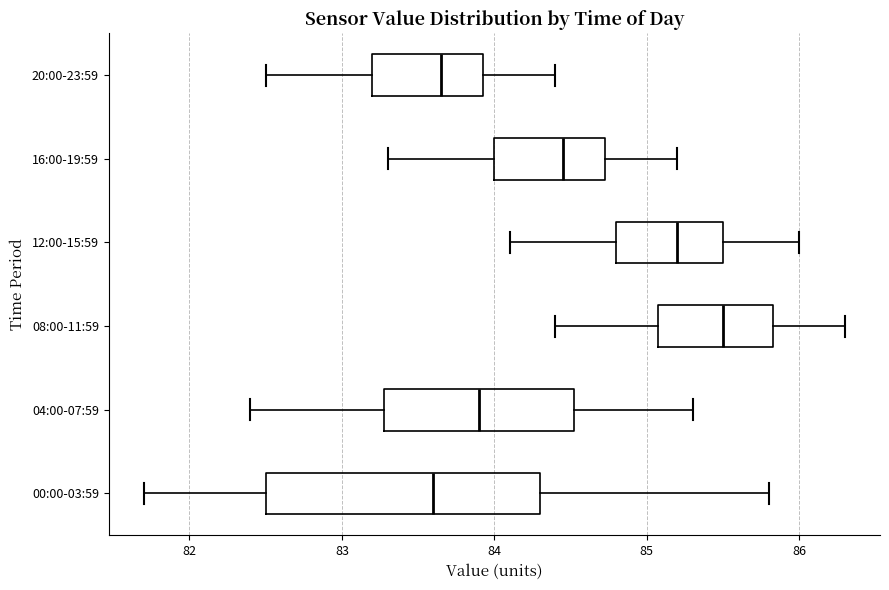

Reading bottom to top, read every box against the x-axis: the position of its median line, the range the box covers, and the ends of its whiskers. The values are not printed on the chart, so give them approximately, as read against the axis.

00:00-03:59: median 83.6, box 82.5 to 84.3, whiskers 81.7 to 85.8
04:00-07:59: median 83.9, box 83.3 to 84.5, whiskers 82.4 to 85.3
08:00-11:59: median 85.5, box 85.1 to 85.8, whiskers 84.4 to 86.3
12:00-15:59: median 85.2, box 84.8 to 85.5, whiskers 84.1 to 86.0
16:00-19:59: median 84.5, box 84.0 to 84.7, whiskers 83.3 to 85.2
20:00-23:59: median 83.7, box 83.2 to 83.9, whiskers 82.5 to 84.4